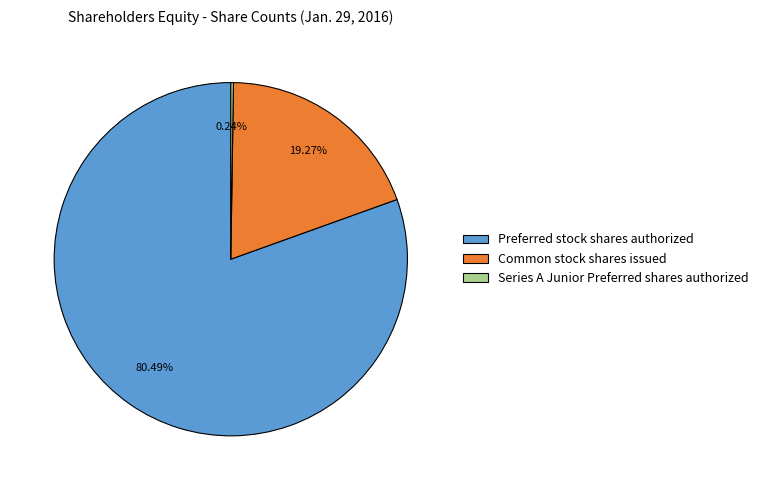

Which category has the biggest portion of the pie?

Preferred stock shares authorized